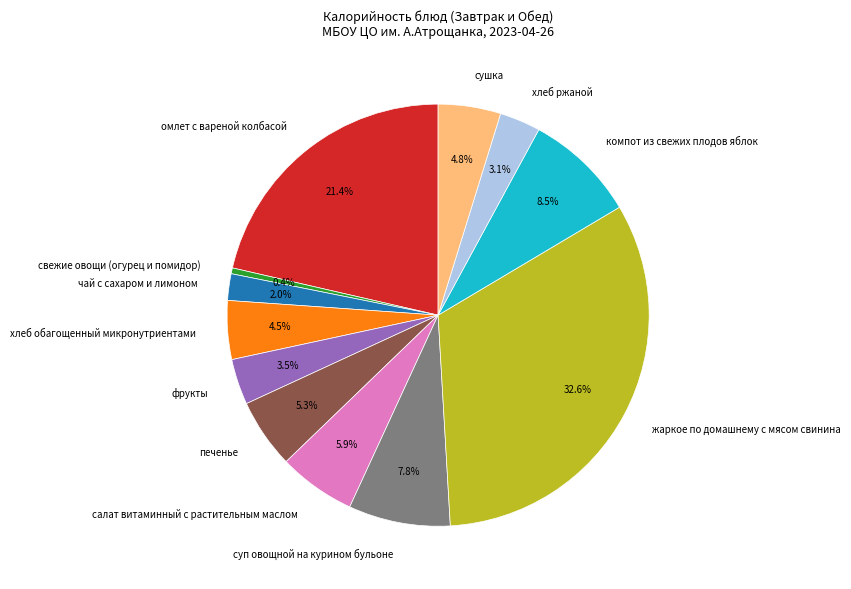

To the nearest percent, what is the difference between the largest and smallest slice percentages?

32%